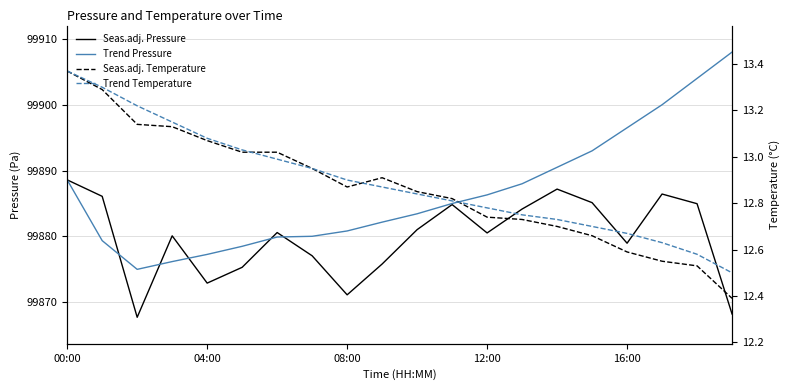

What is the difference between the maximum and minimum values in the Seas.adj. Pressure series?

20.9